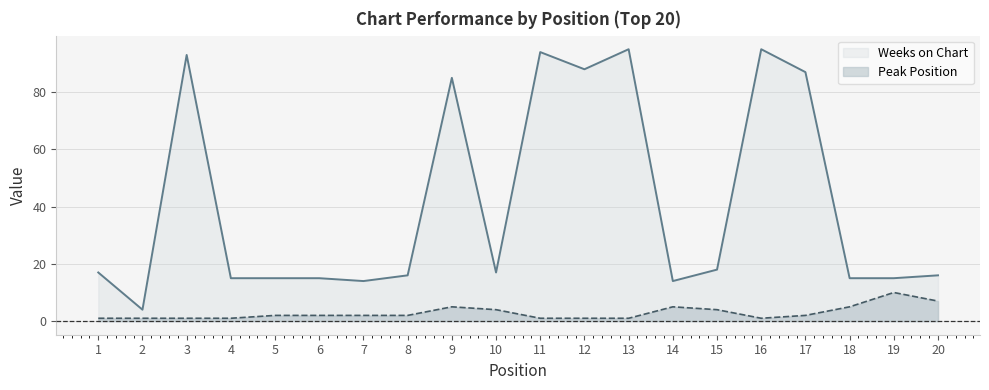

At which category is the sum across all series the highest?

13